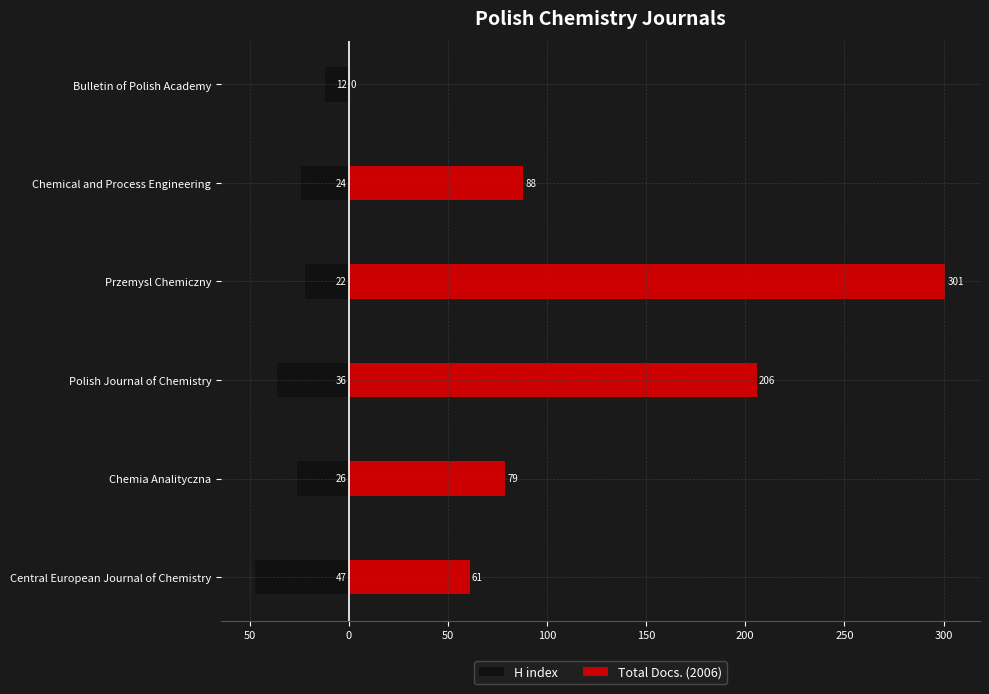

What is the average value of the H index series?

-28